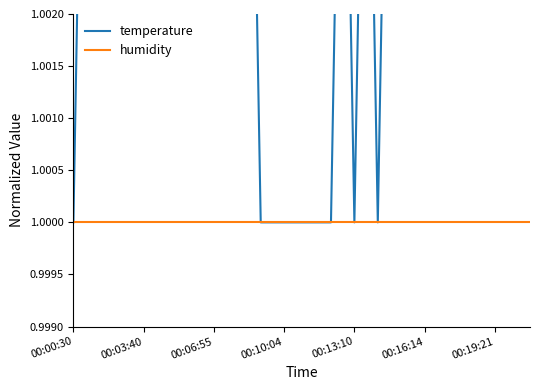

What are all the series names shown in the legend?

temperature, humidity